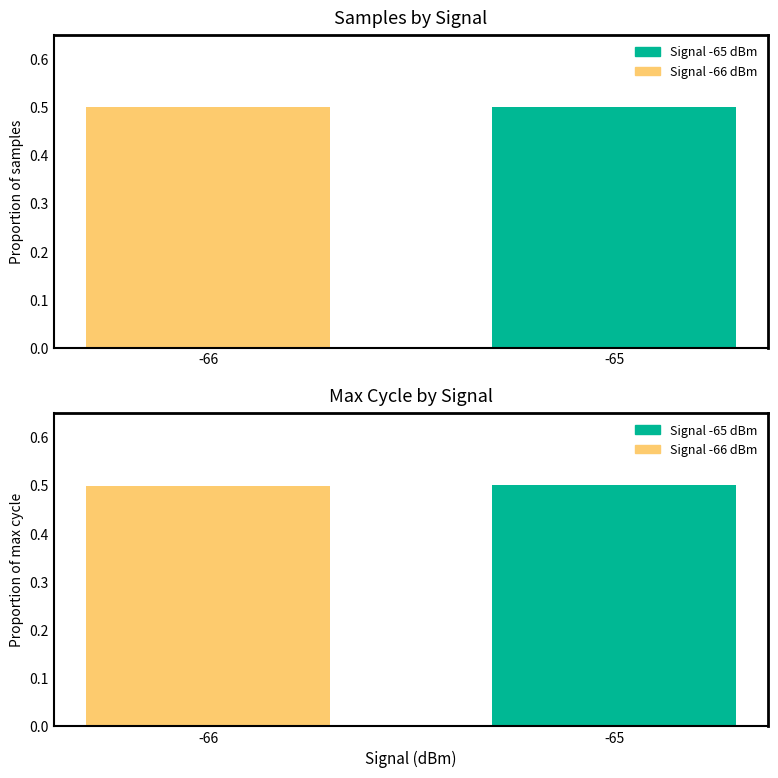

What is the highest value of the Samples (normalized) series?

0.5